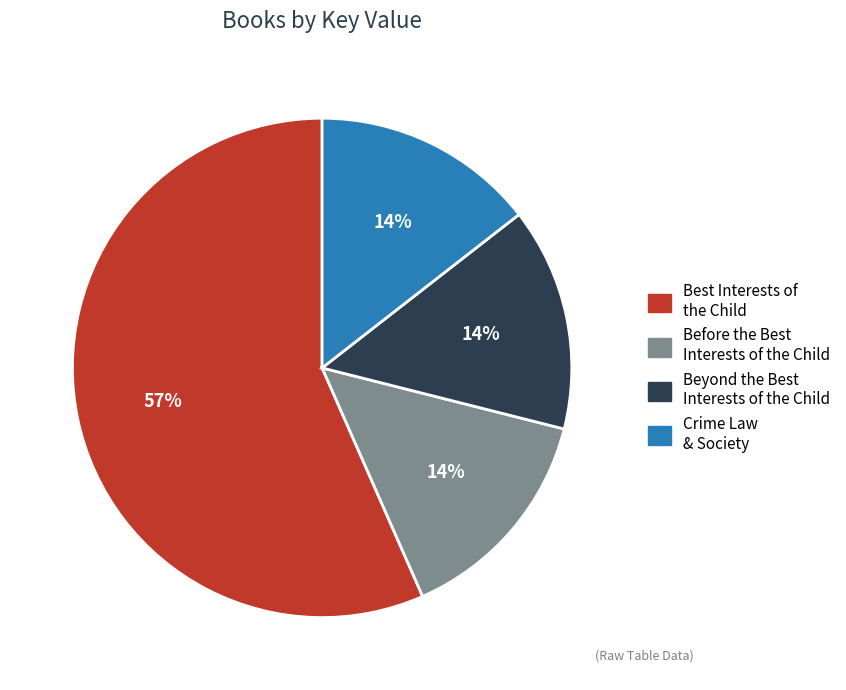

What percentage is the Beyond the Best Interests of the Child slice, to the nearest percent?

14%